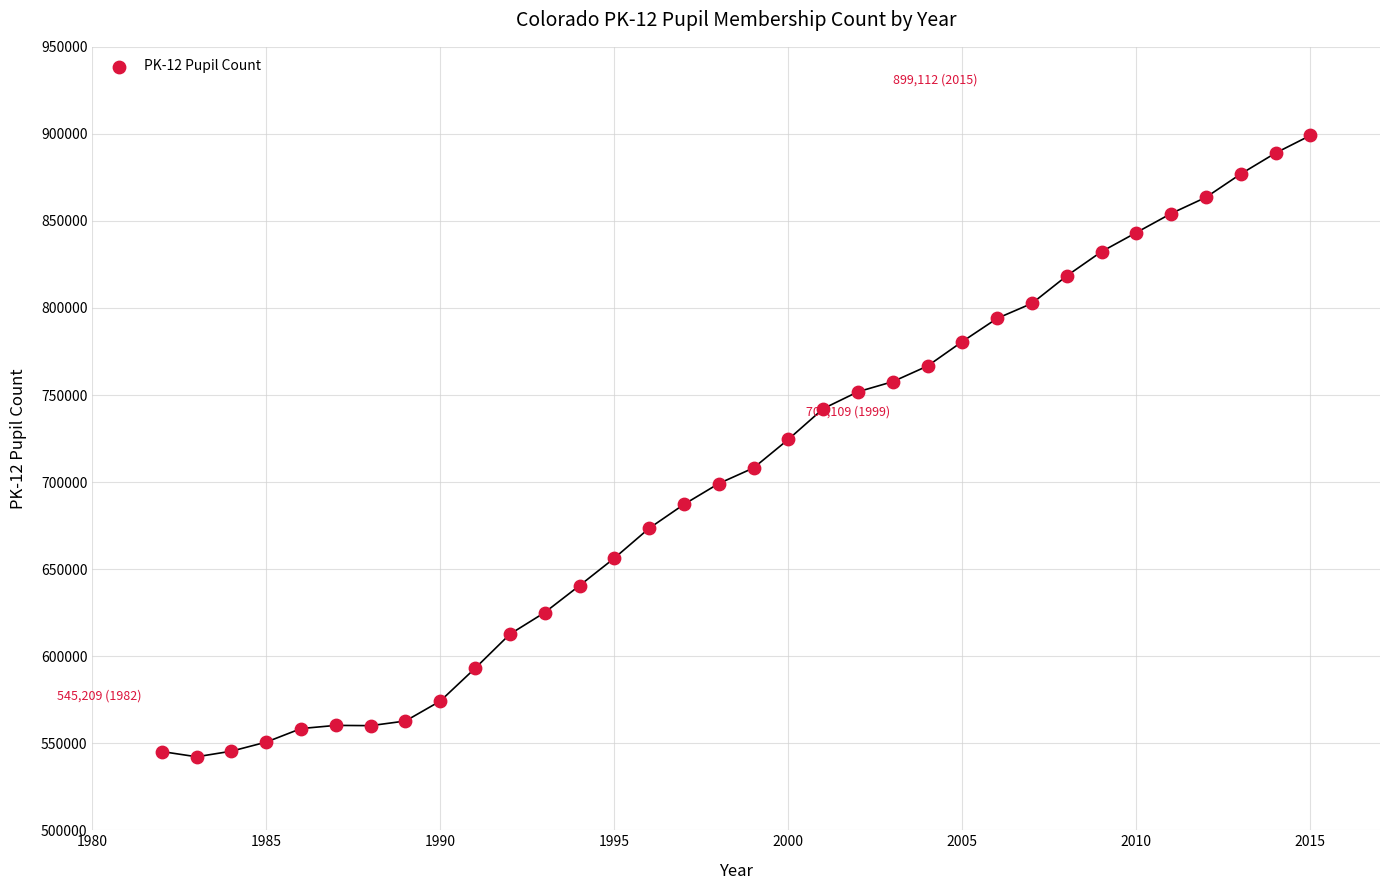

What is the range of Y values (max minus min)?

356916